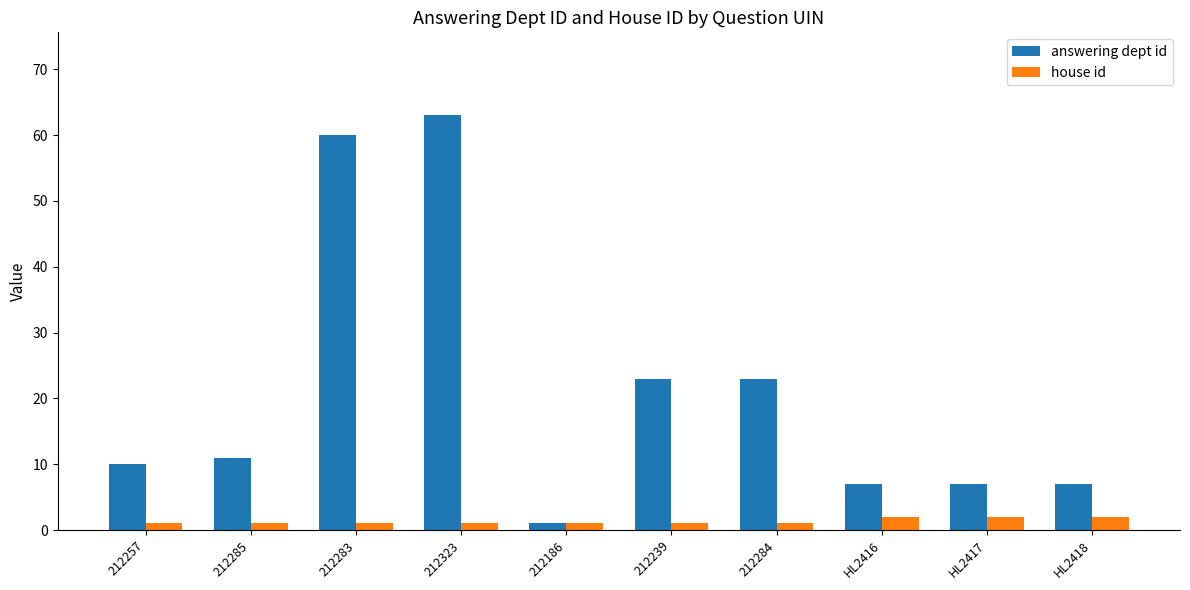

Which series has the widest spread of values?

answering dept id